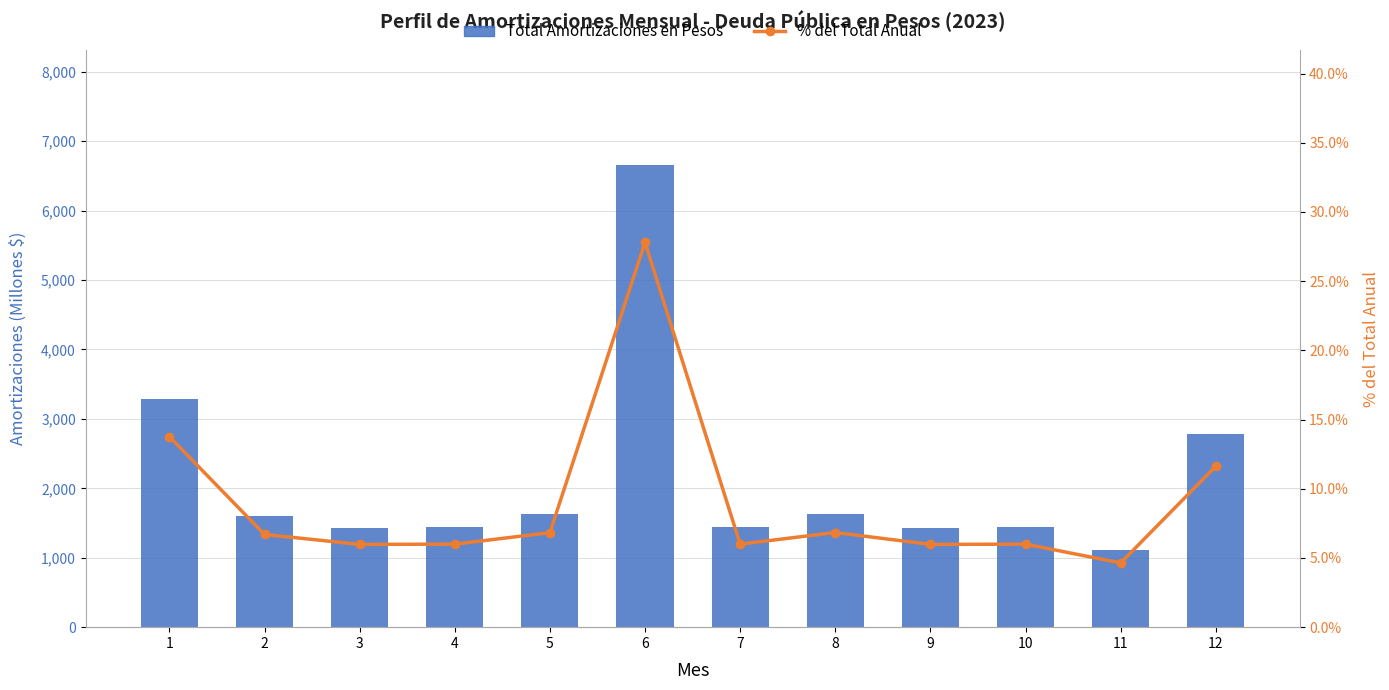

Reading left to right, transcribe all the data shown in this chart.

Total Amortizaciones en Pesos: 1=3291.8	2=1602.7	3=1430.7	4=1435.6	5=1632.6	6=6649.4	7=1435.9	8=1636.1	9=1430.7	10=1435.9	11=1109.4	12=2780.8
% del Total Anual: 1=13.8	2=6.7	3=6.0	4=6.0	5=6.8	6=27.8	7=6.0	8=6.8	9=6.0	10=6.0	11=4.6	12=11.6